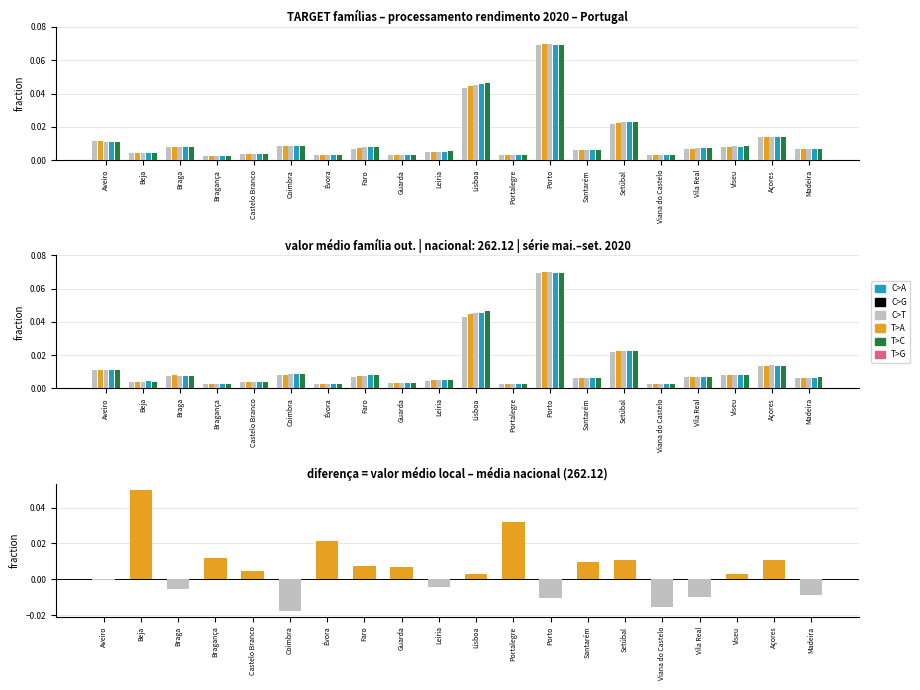

What is the label of the 20th bar from the right?

Aveiro